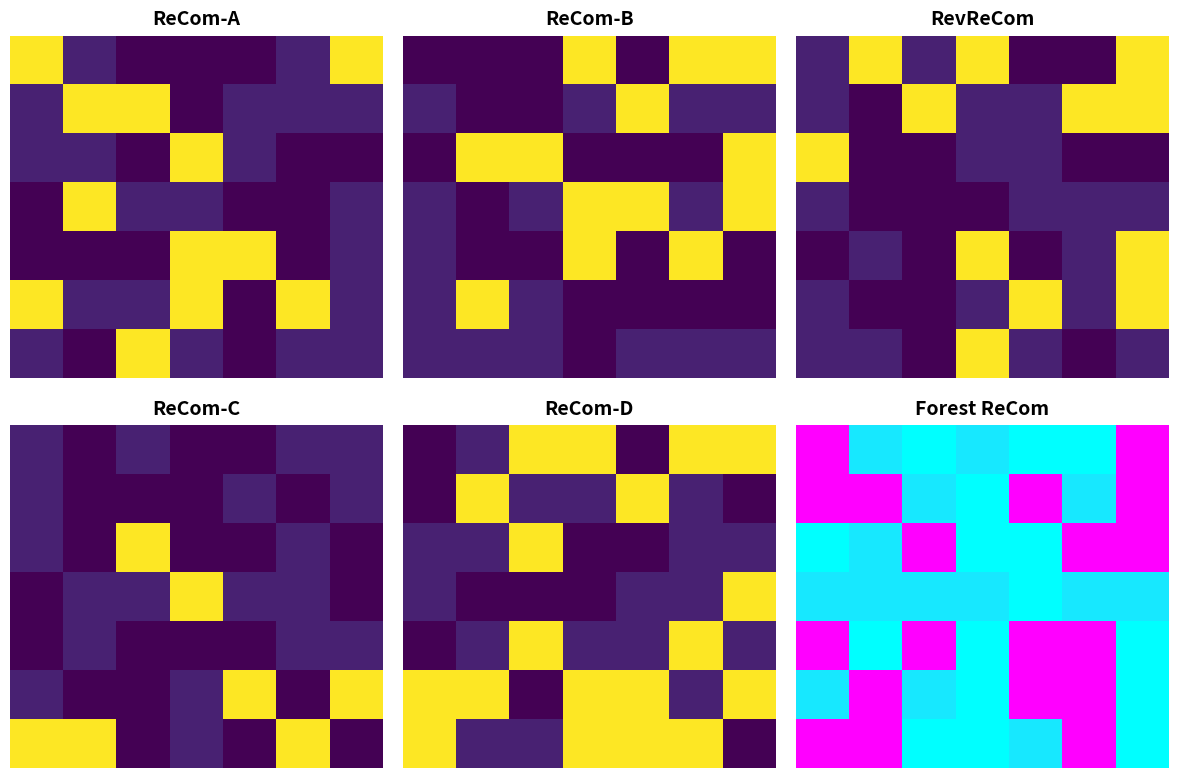

What is the total value across all series at 2?

14043